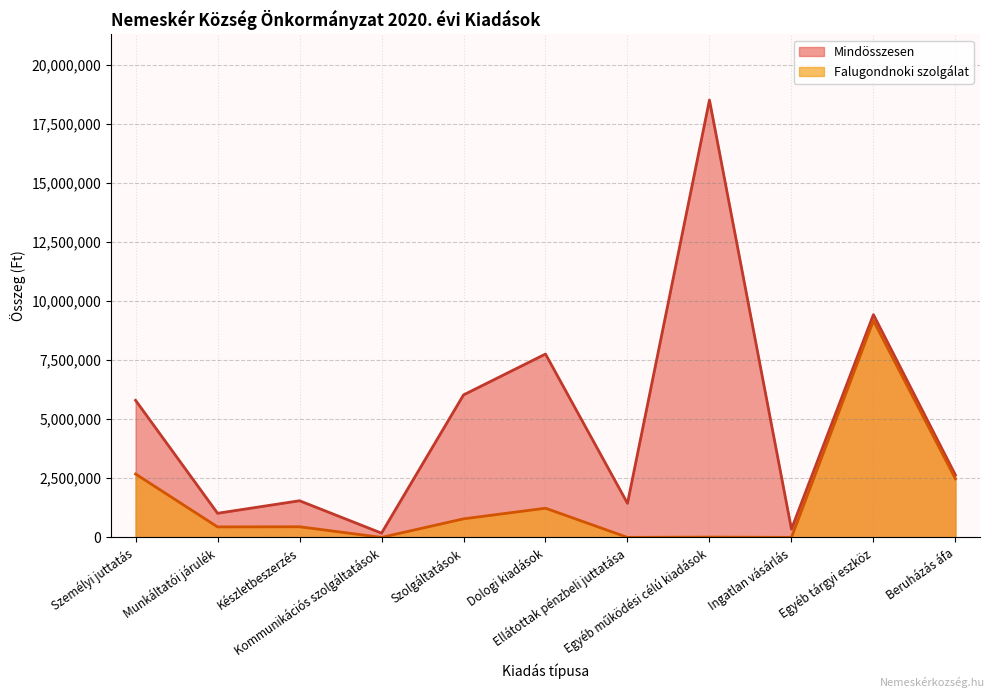

Rank the series by their average value, from highest to lowest.

Mindösszesen, Falugondnoki szolgálat